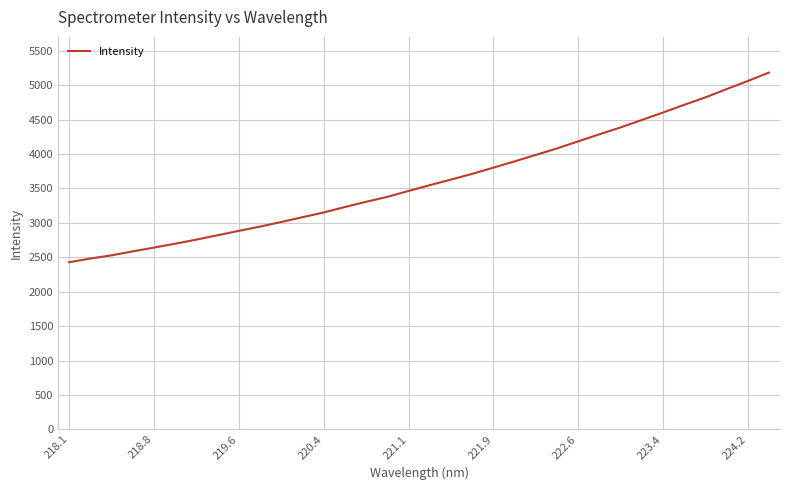

What is the minimum value shown in the chart?

2427.7